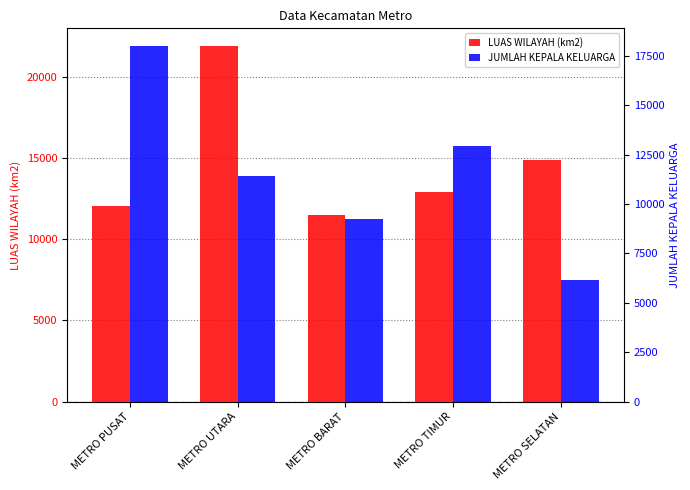

Rank the series by their maximum value, from highest to lowest.

LUAS WILAYAH (km2), JUMLAH KEPALA KELUARGA